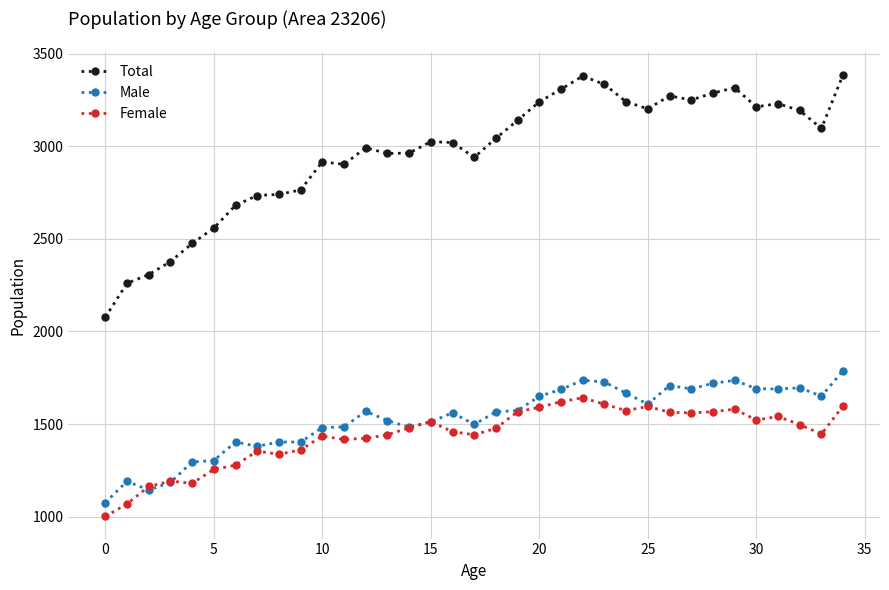

At how many categories does at least one series exceed 1891?

35